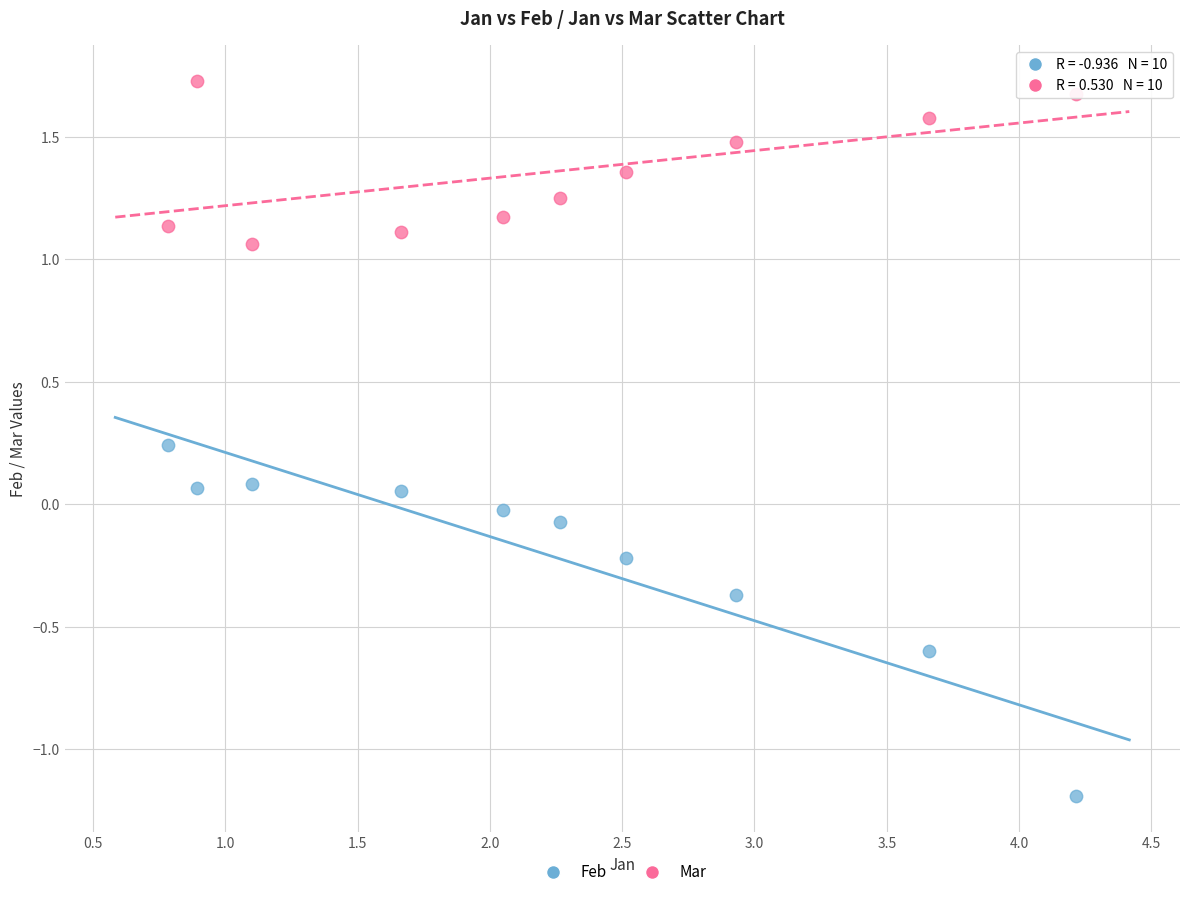

Across all data points, what is the range of Y values (max minus min)?

2.9